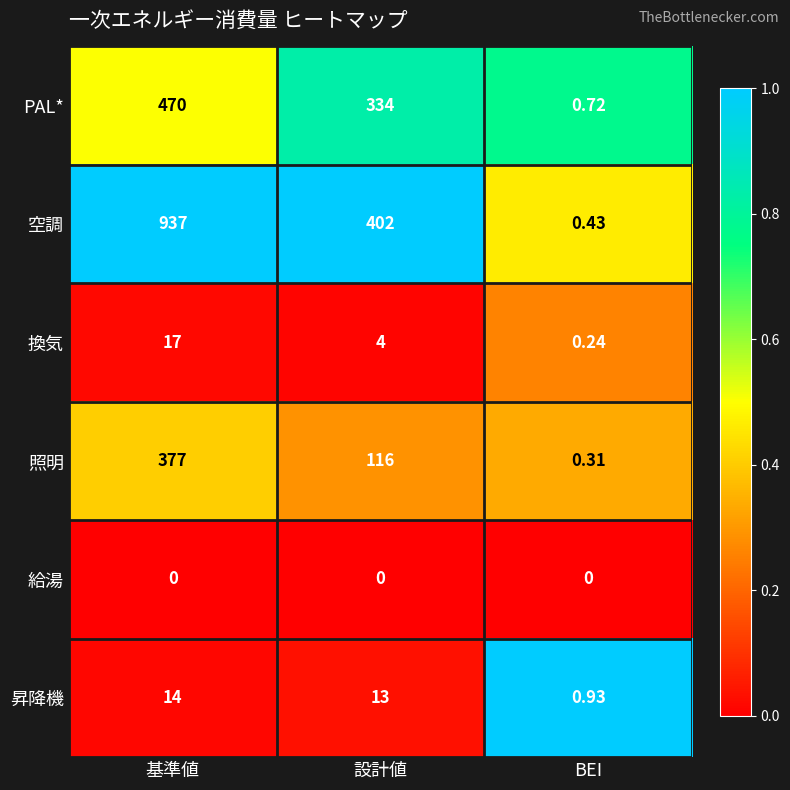

How many series are shown in this chart?

6